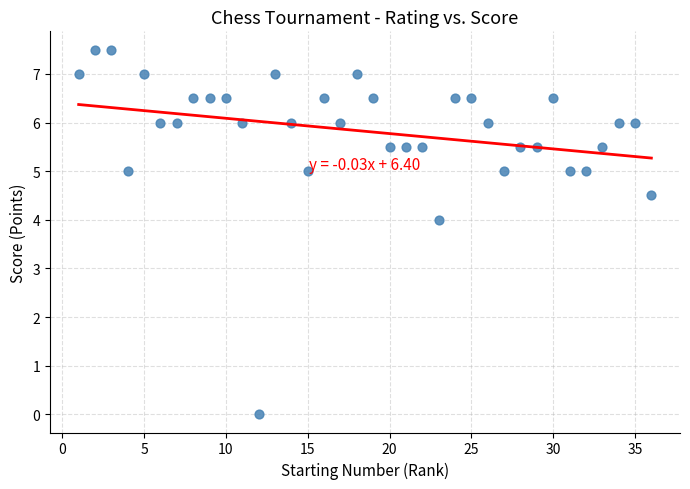

What Y value in the scatter plot is closest to 3?

4.0